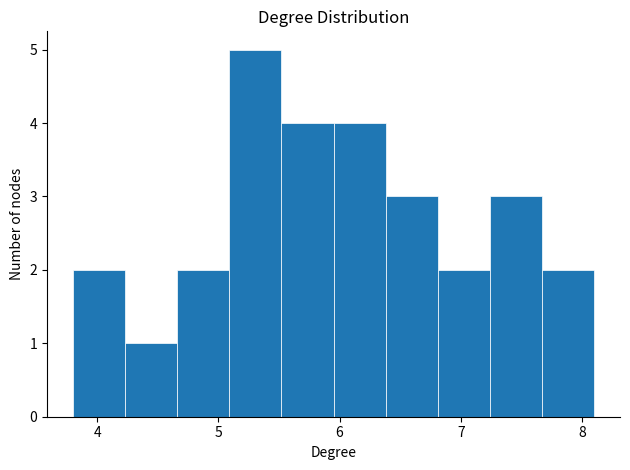

What is the height of the bar covering 3.80 to 4.23 on the x-axis? Neither the bar edges nor the heights are printed on the chart, so give them approximately, as read against the axes.

2